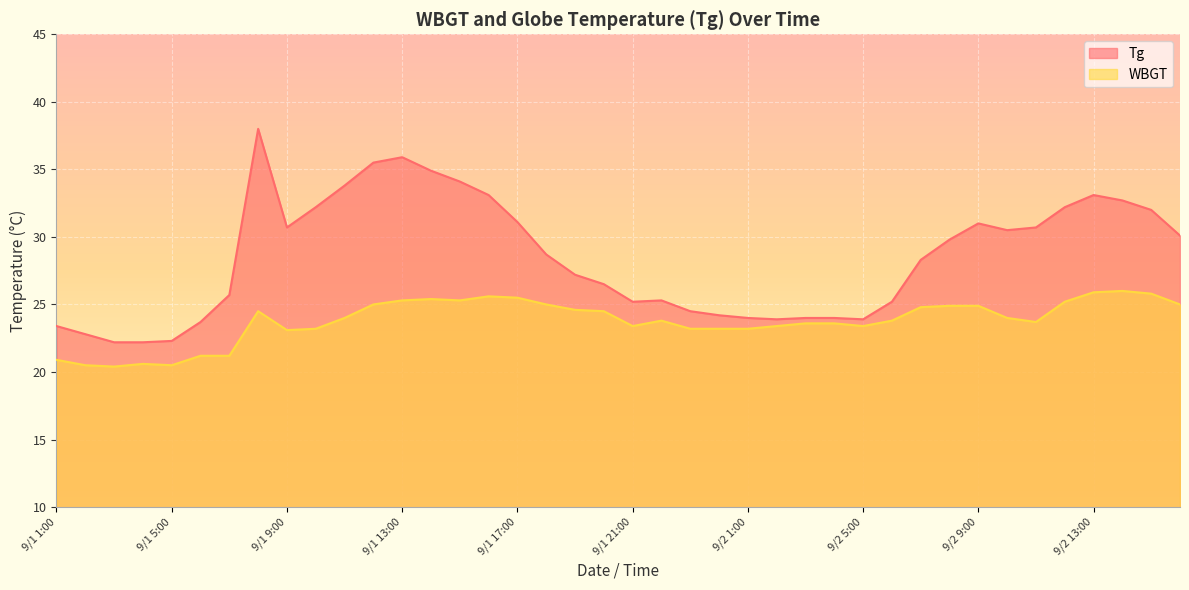

True or false: Tg has more than 0 interior local peaks.

True